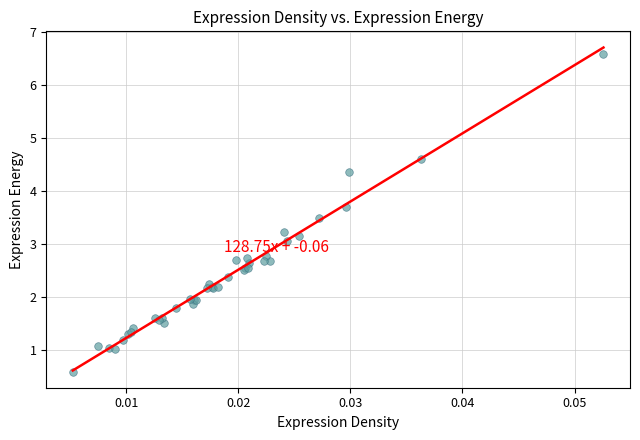

What Y value in the scatter plot is closest to 3?

3.1